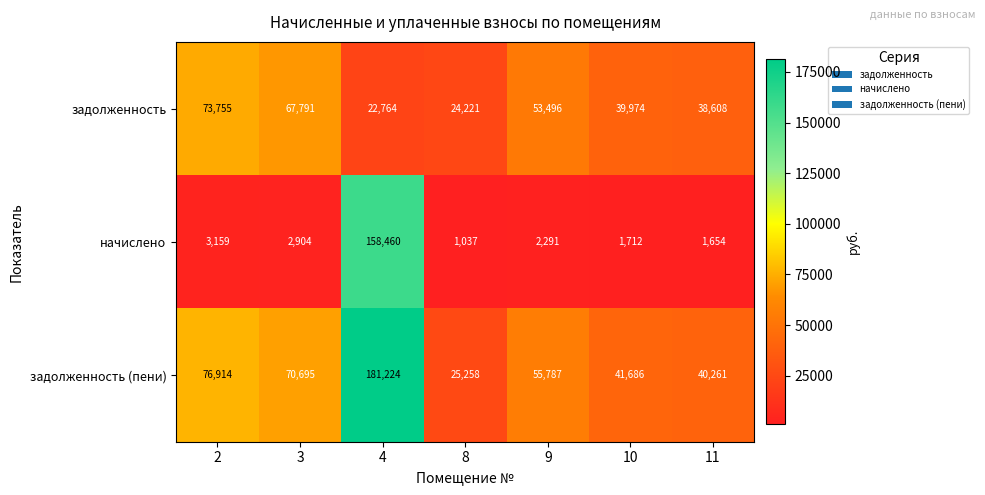

Reading left to right, list all the values displayed in this chart.

задолженность: 73755	67791	22764	24221	53496	39974	38608
начислено: 3159	2904	158460	1037	2291	1712	1654
задолженность (пени): 76914	70695	181224	25258	55787	41686	40261